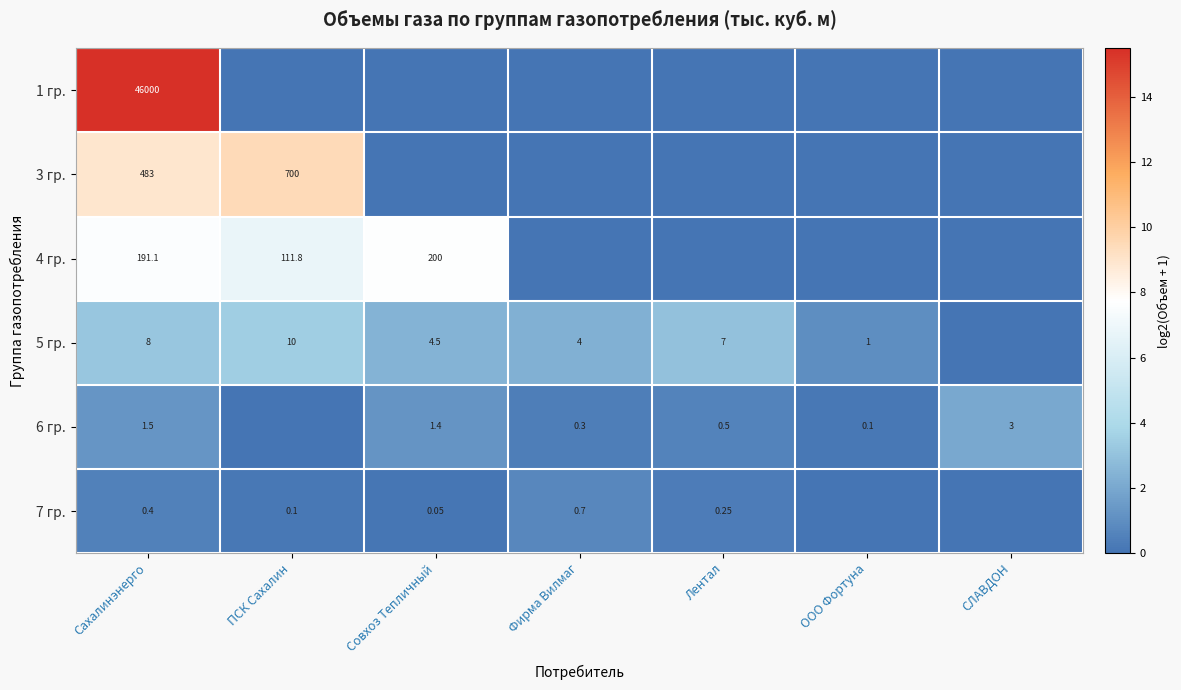

Which has a higher value, Совхоз Тепличный or ООО Фортуна?

Совхоз Тепличный